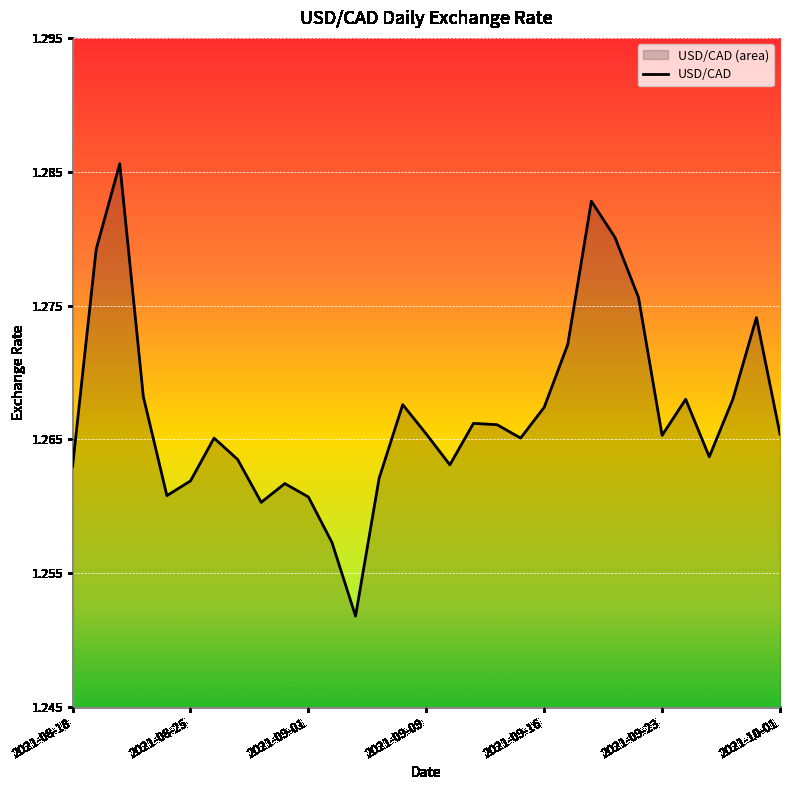

The value at 2021-09-01 is 1.3. True or false?

True